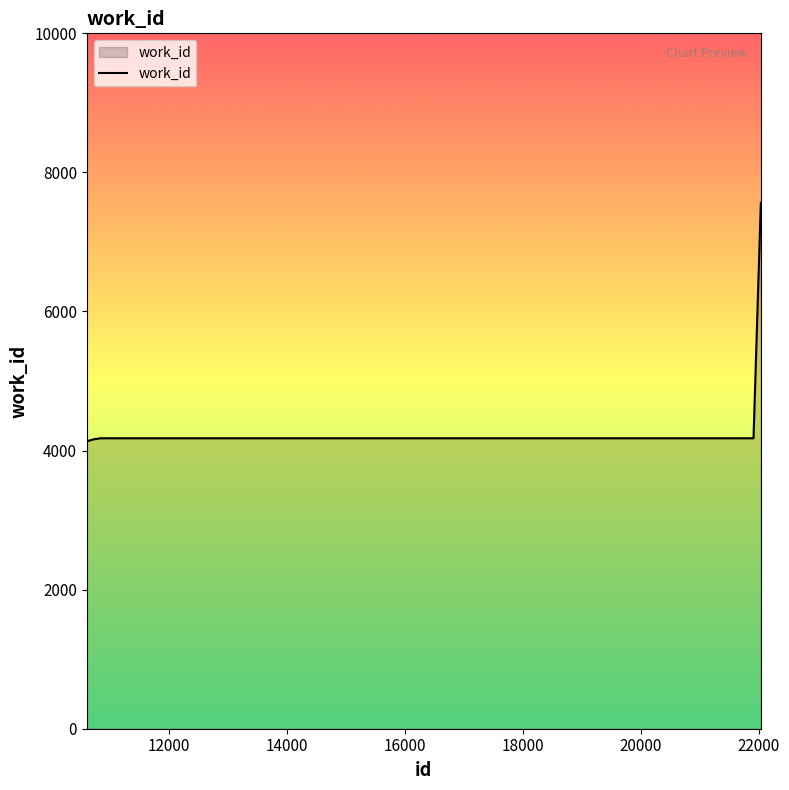

What is the maximum value shown in the chart?

7565